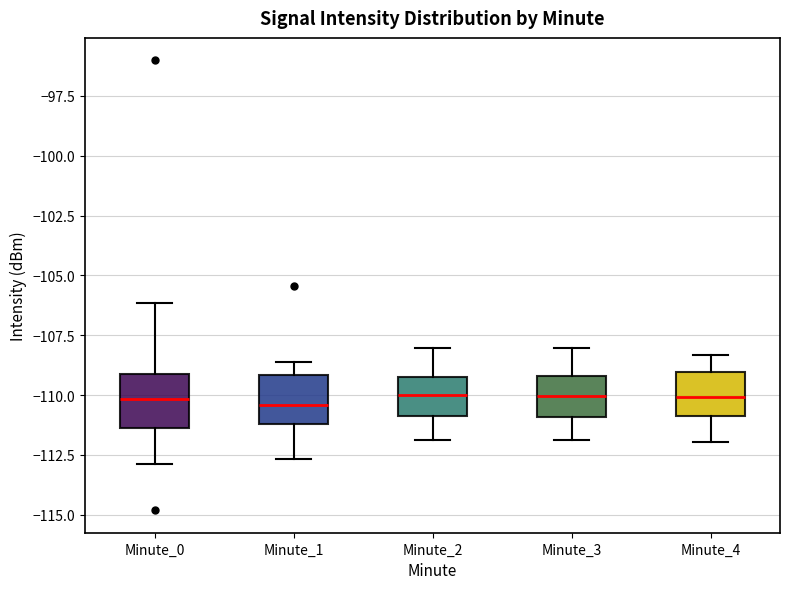

Reading left to right, transcribe this box plot: for each box, give where its median line is, the range the box spans, and where its two whiskers end, as read against the y-axis. The values are not printed on the chart, so give them approximately, as read against the axis.

Minute_0: median -110.0, box -111.5 to -109.0, whiskers -113.0 to -106.0
Minute_1: median -110.5, box -111.0 to -109.0, whiskers -112.5 to -108.5
Minute_2: median -110.0, box -111.0 to -109.5, whiskers -112.0 to -108.0
Minute_3: median -110.0, box -111.0 to -109.0, whiskers -112.0 to -108.0
Minute_4: median -110.0, box -111.0 to -109.0, whiskers -112.0 to -108.5